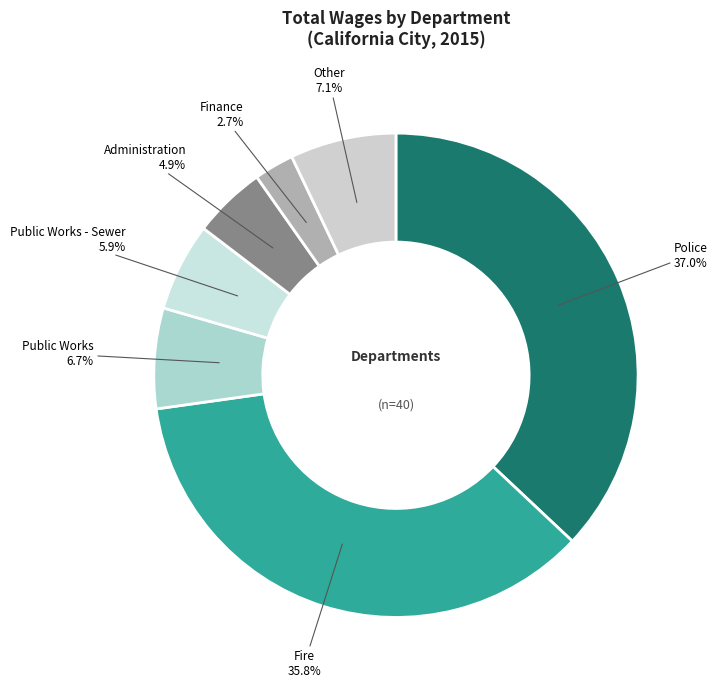

How many slices are in this pie chart?

7